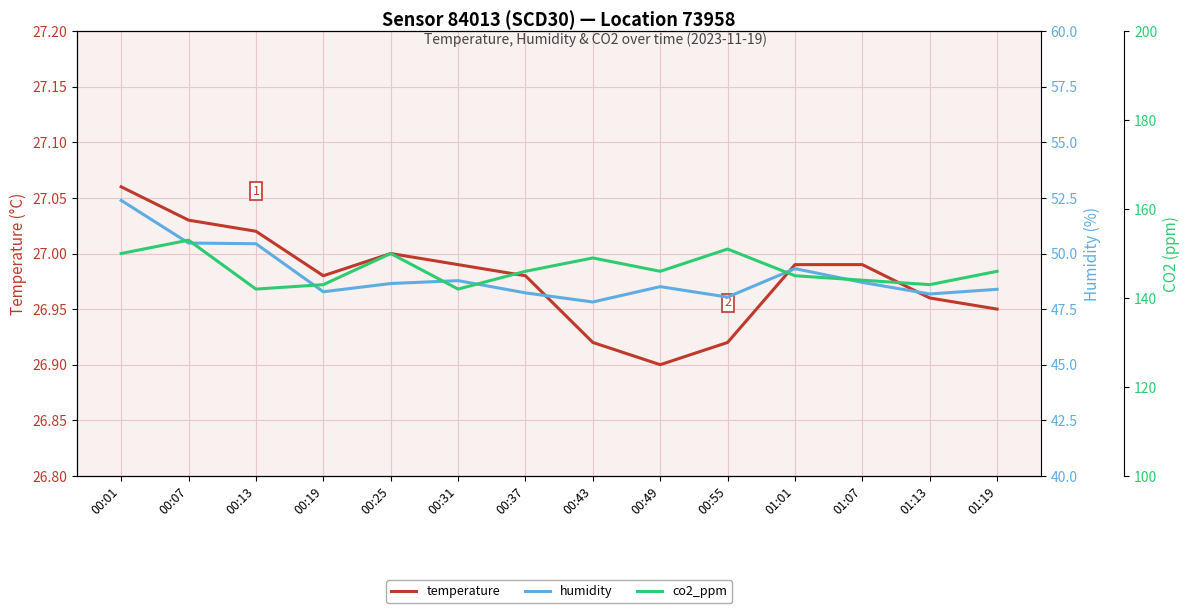

Rank the series by their maximum value, from highest to lowest.

co2_ppm, humidity, temperature